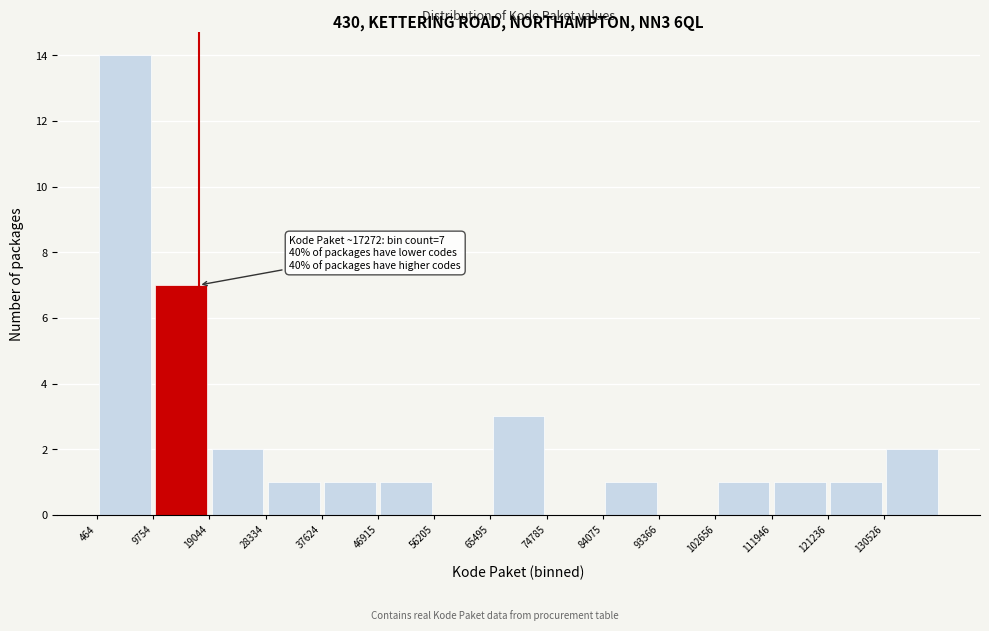

Over which range of the x-axis is the bar tallest?

0 to 10000